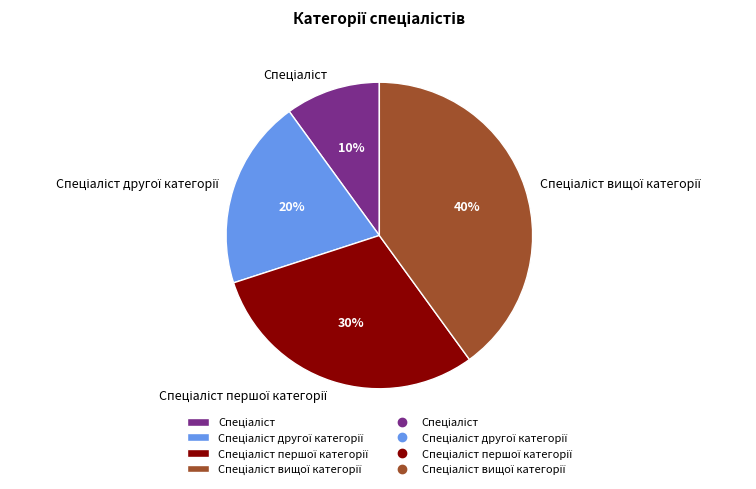

To the nearest percent, what is the average slice percentage?

25%